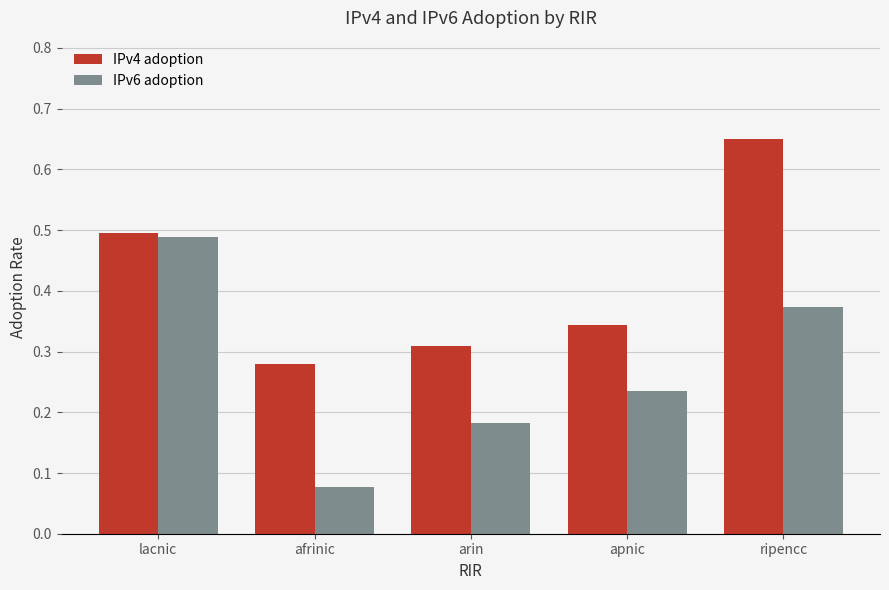

The IPv4 adoption series shows 0.2 at arin. True or false?

False